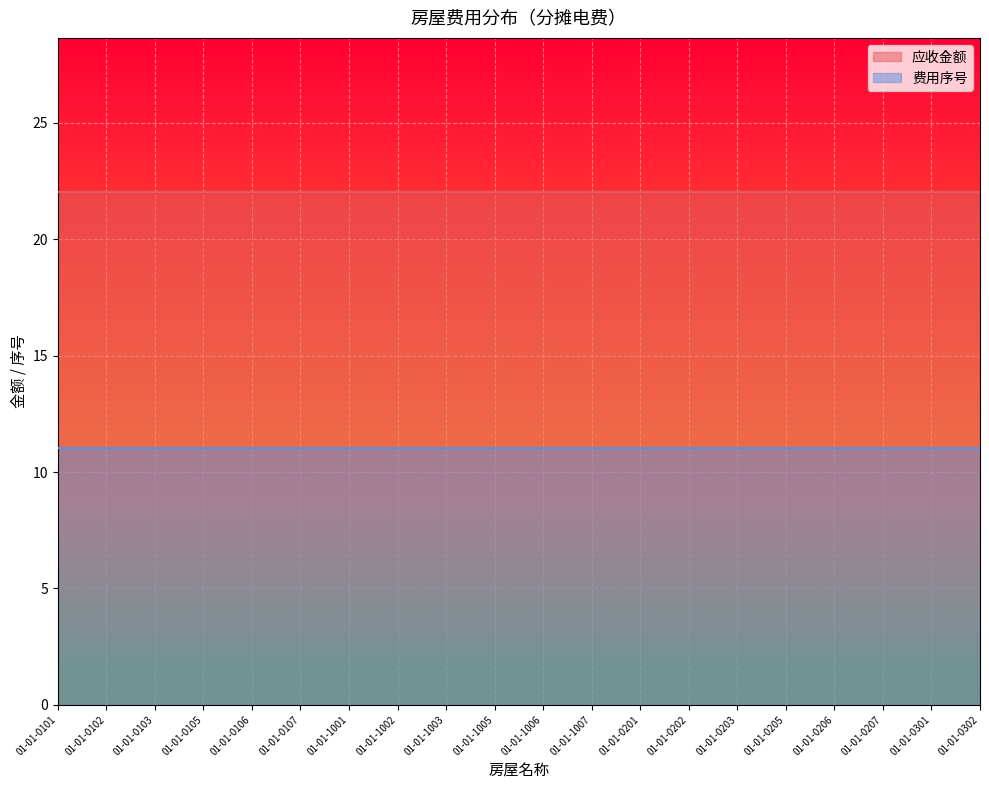

Is the value of 费用序号 at 01-01-0101 greater than the value of 应收金额 at 01-01-0206?

No